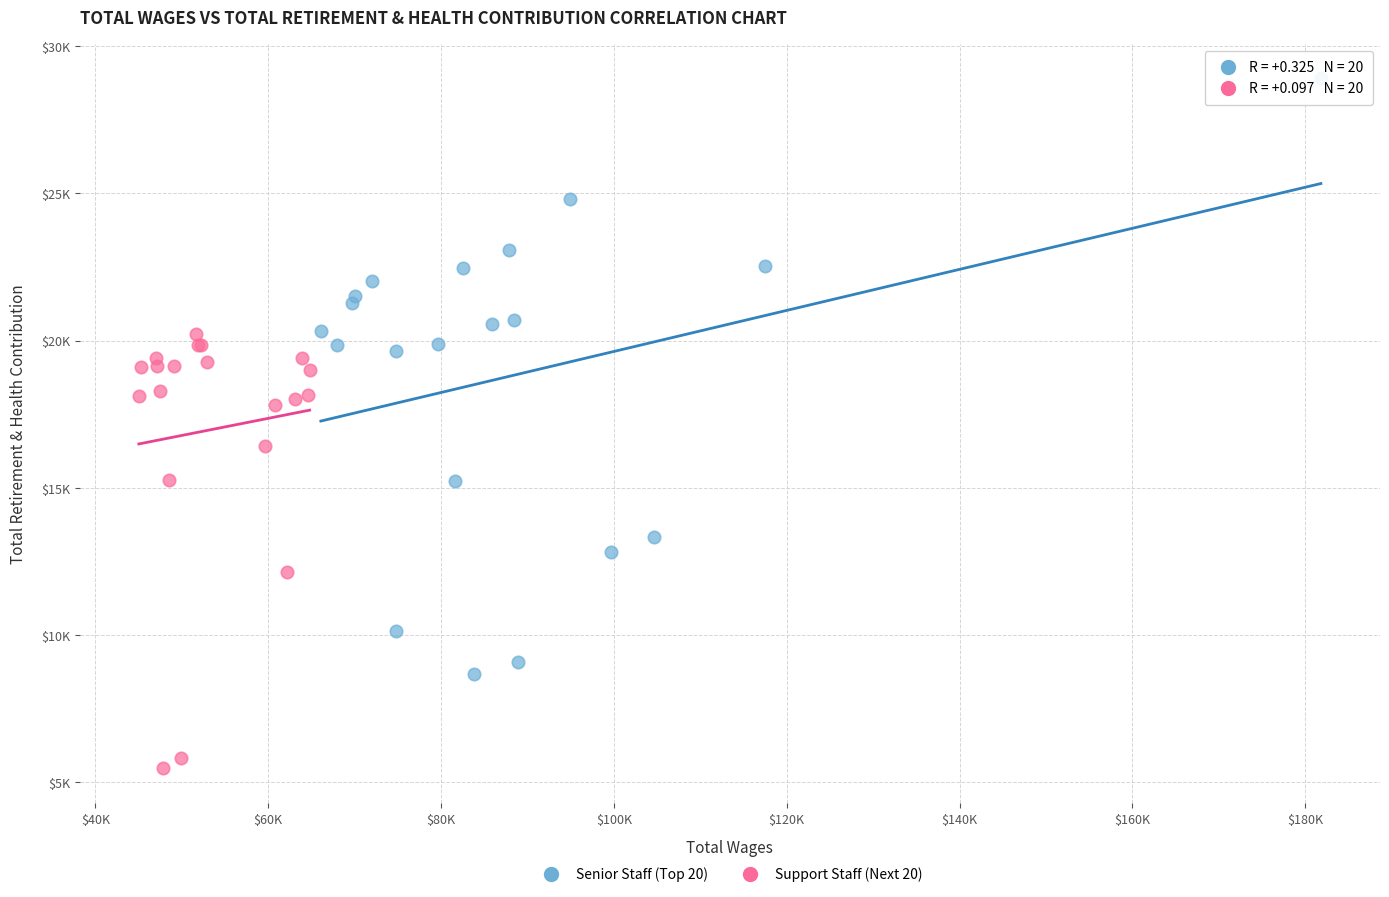

What are all the series names shown in the legend?

Senior Staff (Top 20), Support Staff (Next 20)